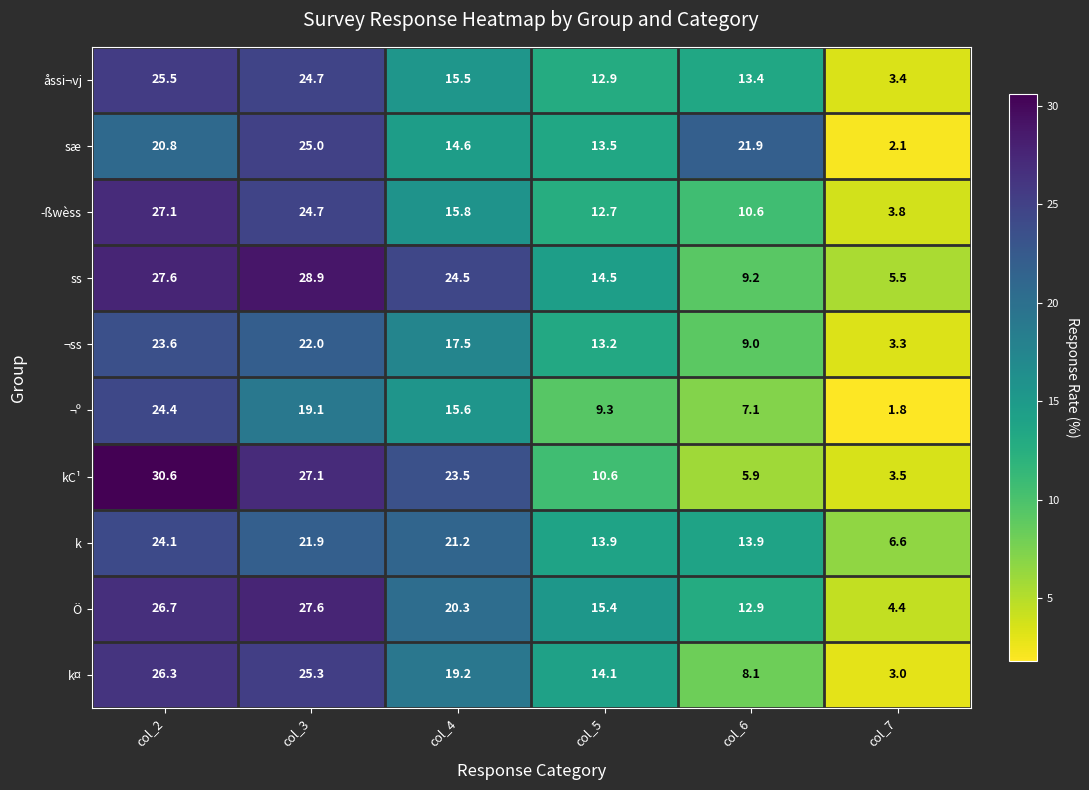

Count the number of data series in this chart.

10